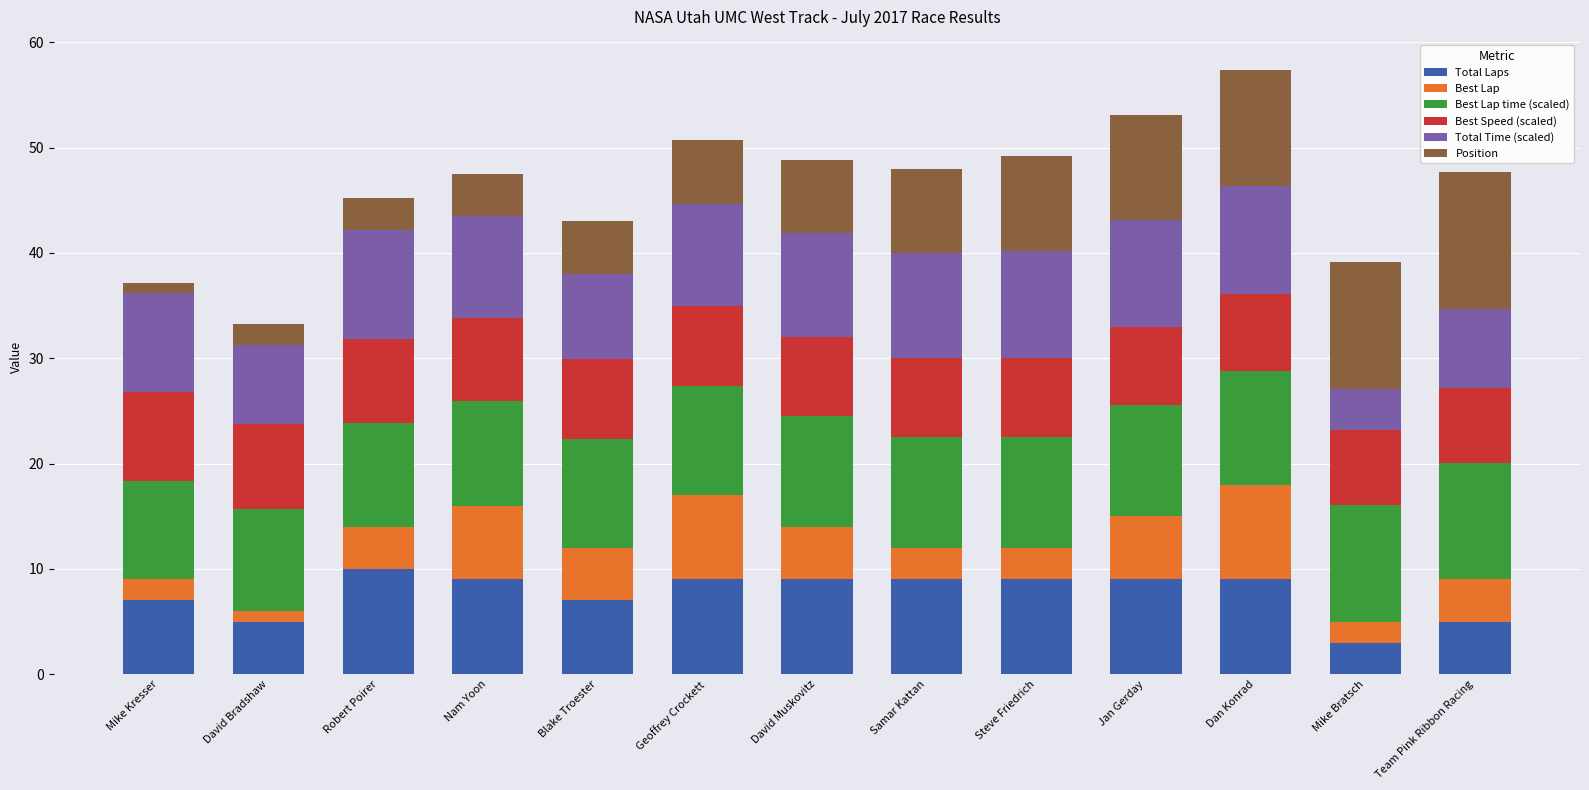

What is the highest value of the Total Laps series?

10.0